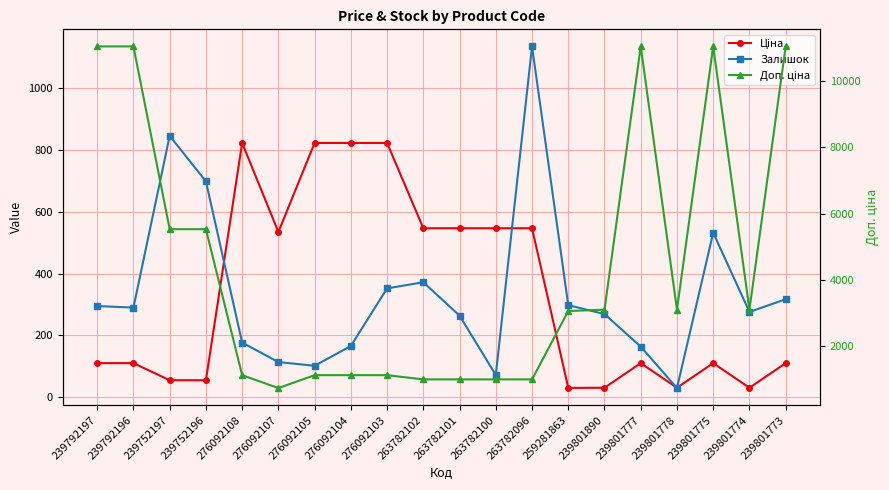

The Залишок series shows 177.0 at 276092108. True or false?

True